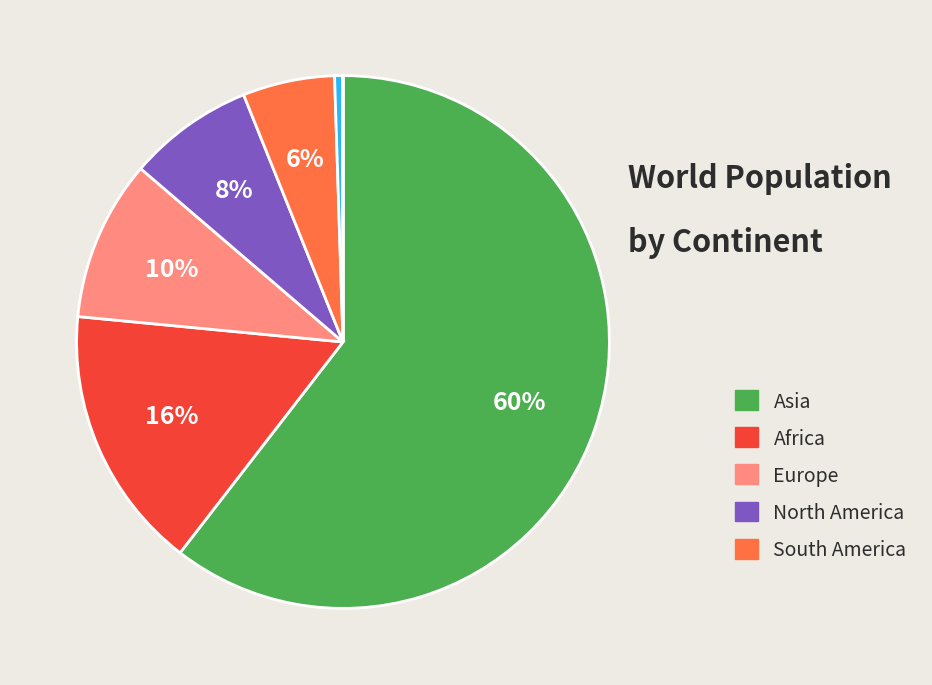

Is there a majority slice in this chart?

Yes